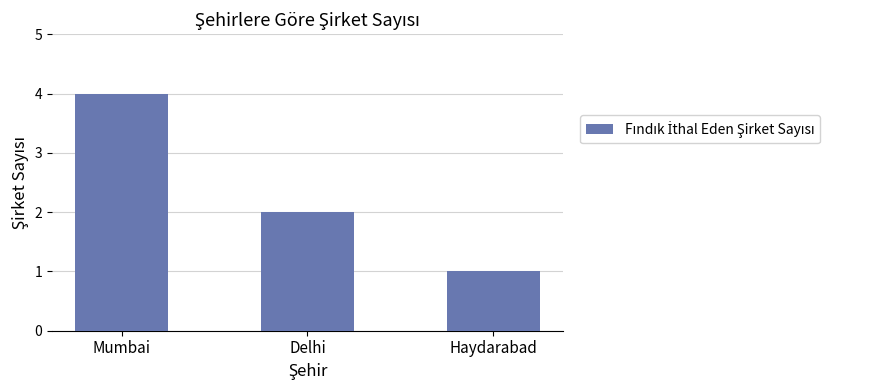

What is the label of the 1st bar from the left?

Mumbai